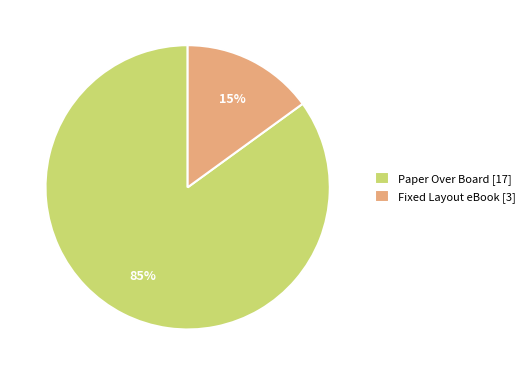

Rank the categories by value from lowest to highest.

Fixed Layout eBook, Paper Over Board